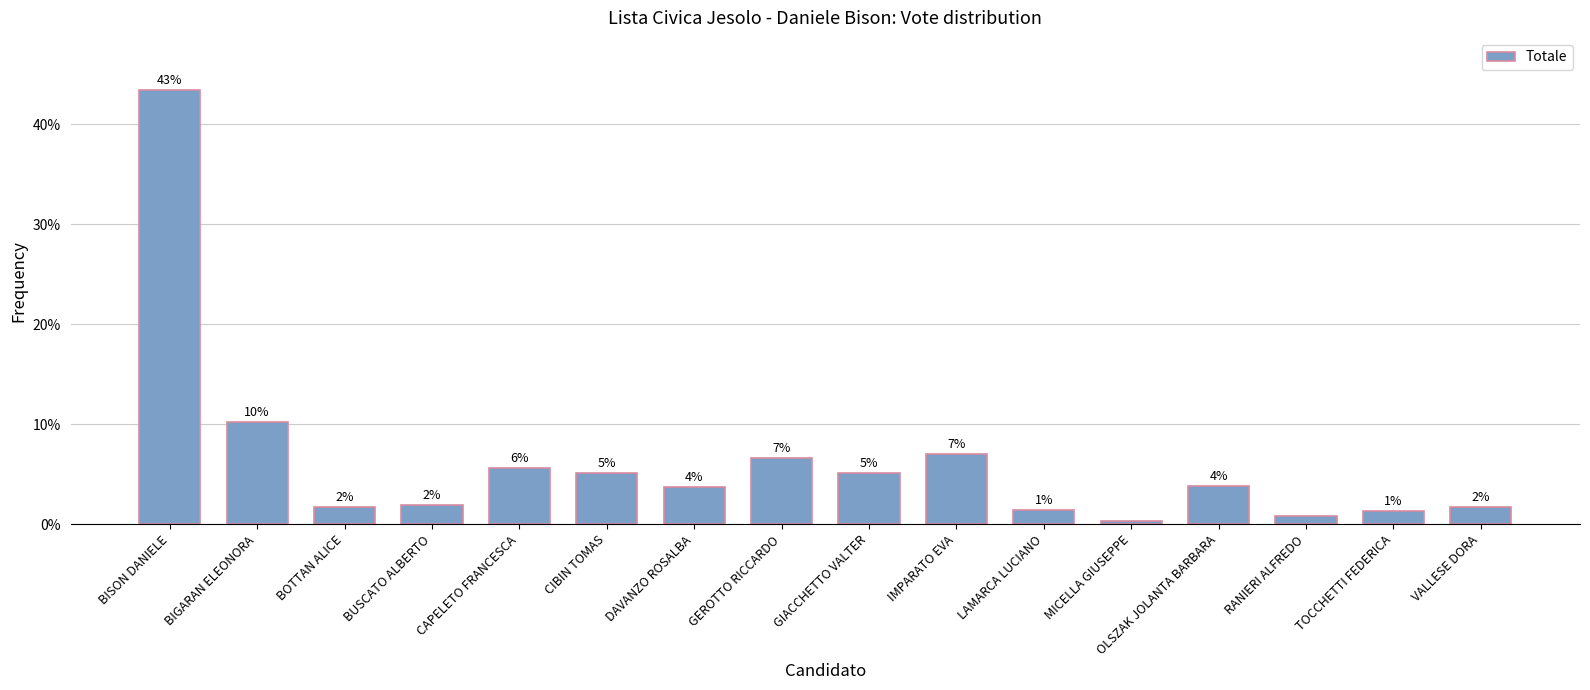

List the labels in order of value, smallest first.

MICELLA GIUSEPPE, RANIERI ALFREDO, TOCCHETTI FEDERICA, LAMARCA LUCIANO, BOTTAN ALICE, VALLESE DORA, BUSCATO ALBERTO, DAVANZO ROSALBA, OLSZAK JOLANTA BARBARA, CIBIN TOMAS, GIACCHETTO VALTER, CAPELETO FRANCESCA, GEROTTO RICCARDO, IMPARATO EVA, BIGARAN ELEONORA, BISON DANIELE